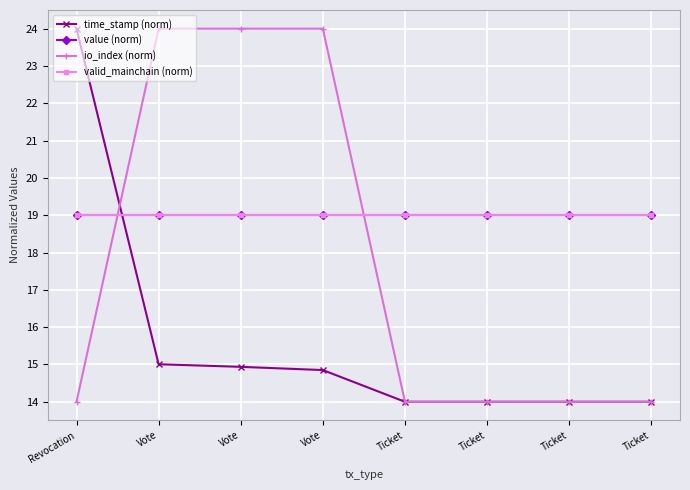

Which series has the widest spread of values?

time_stamp (norm)